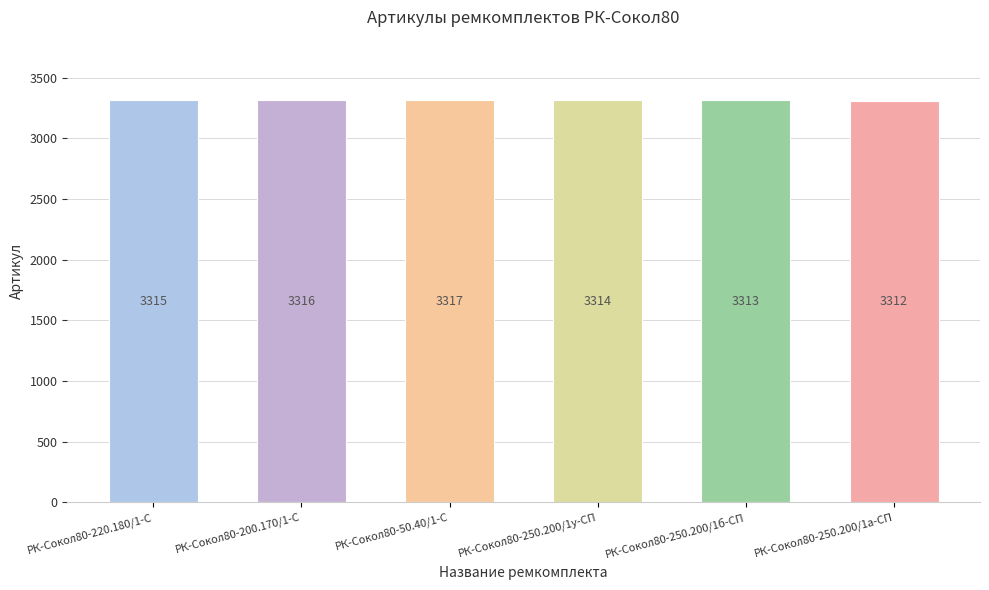

At which label is the value closest to 3314?

РК-Сокол80-250.200/1у-СП